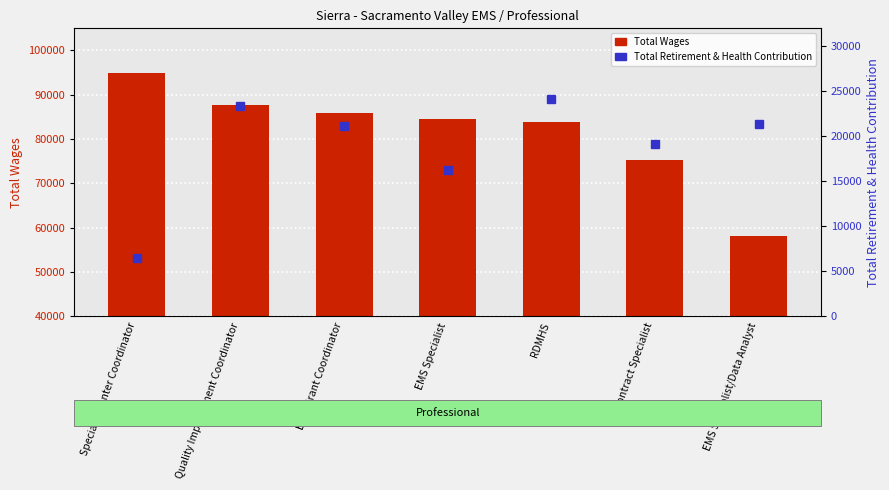

What is the greatest value displayed?

94864